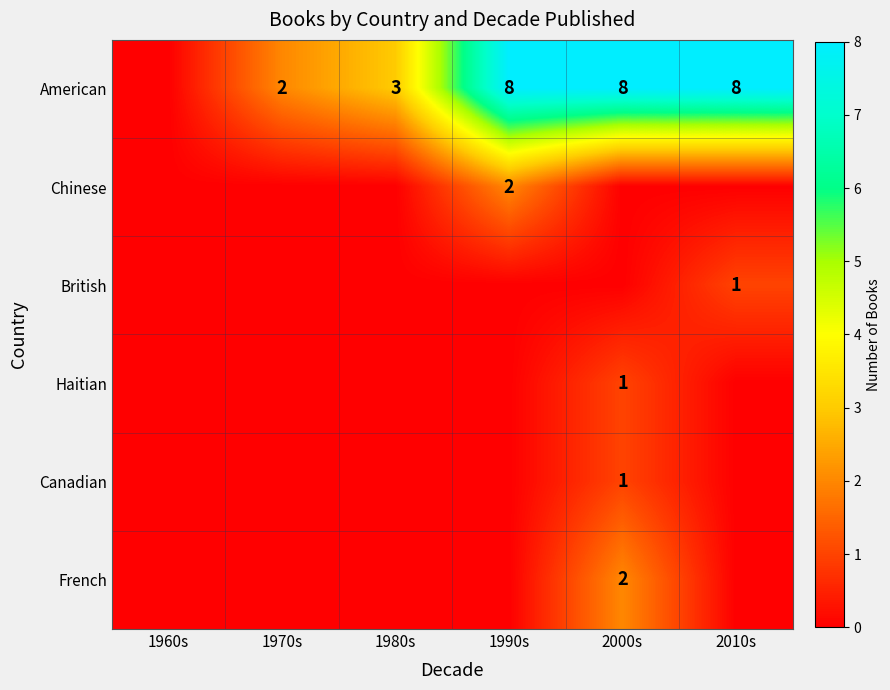

What is the maximum value shown in the chart?

8